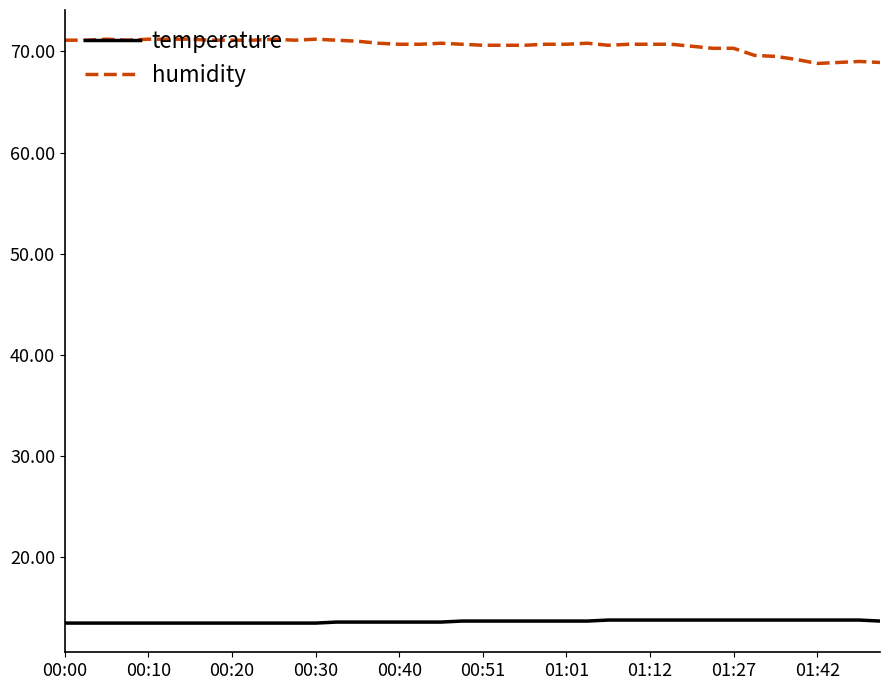

What is the sum of all temperature values?

546.1